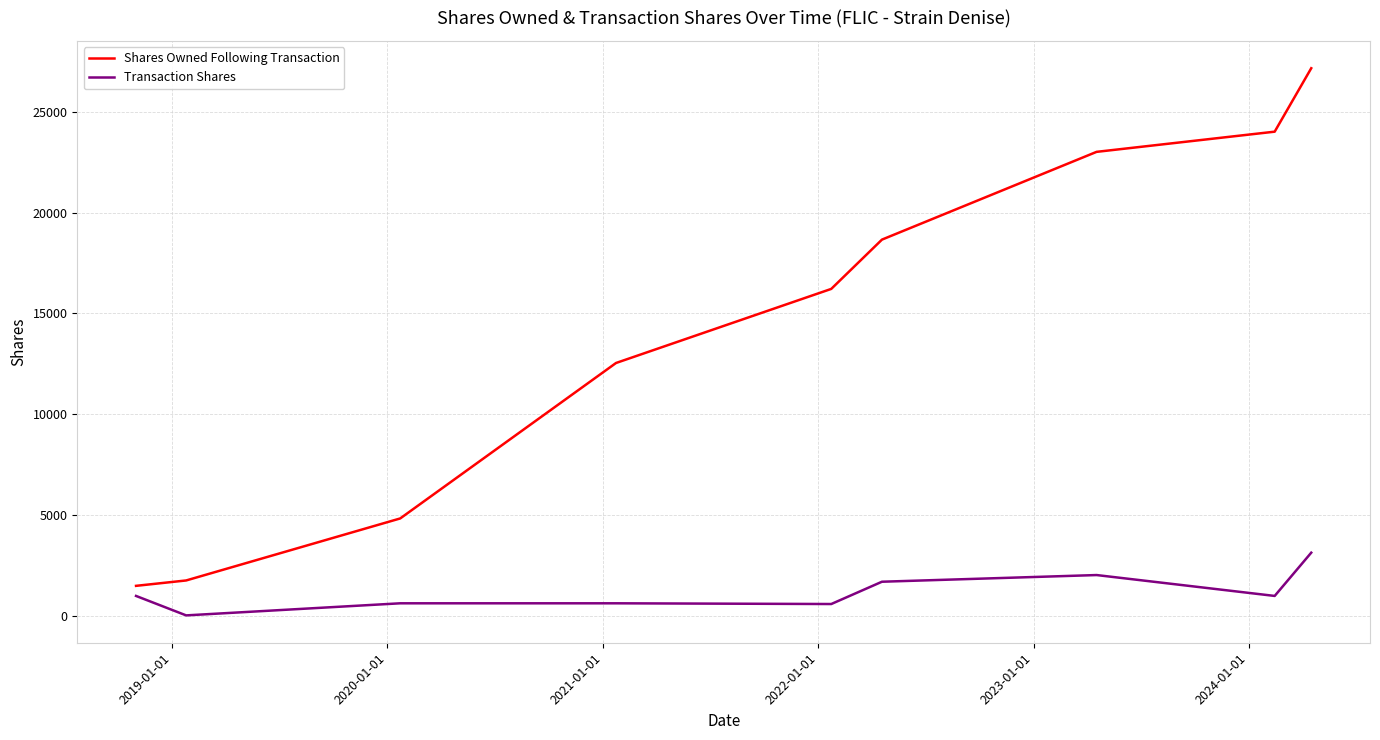

What is the maximum value shown in the chart?

27151